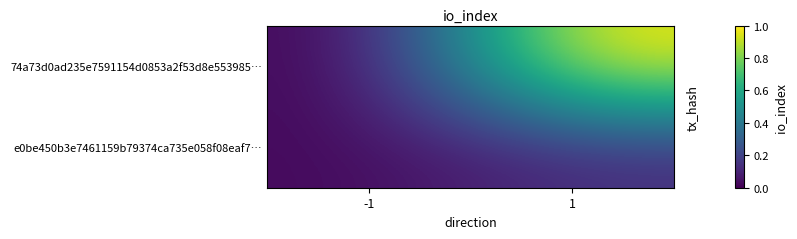

Count the number of data series in this chart.

2